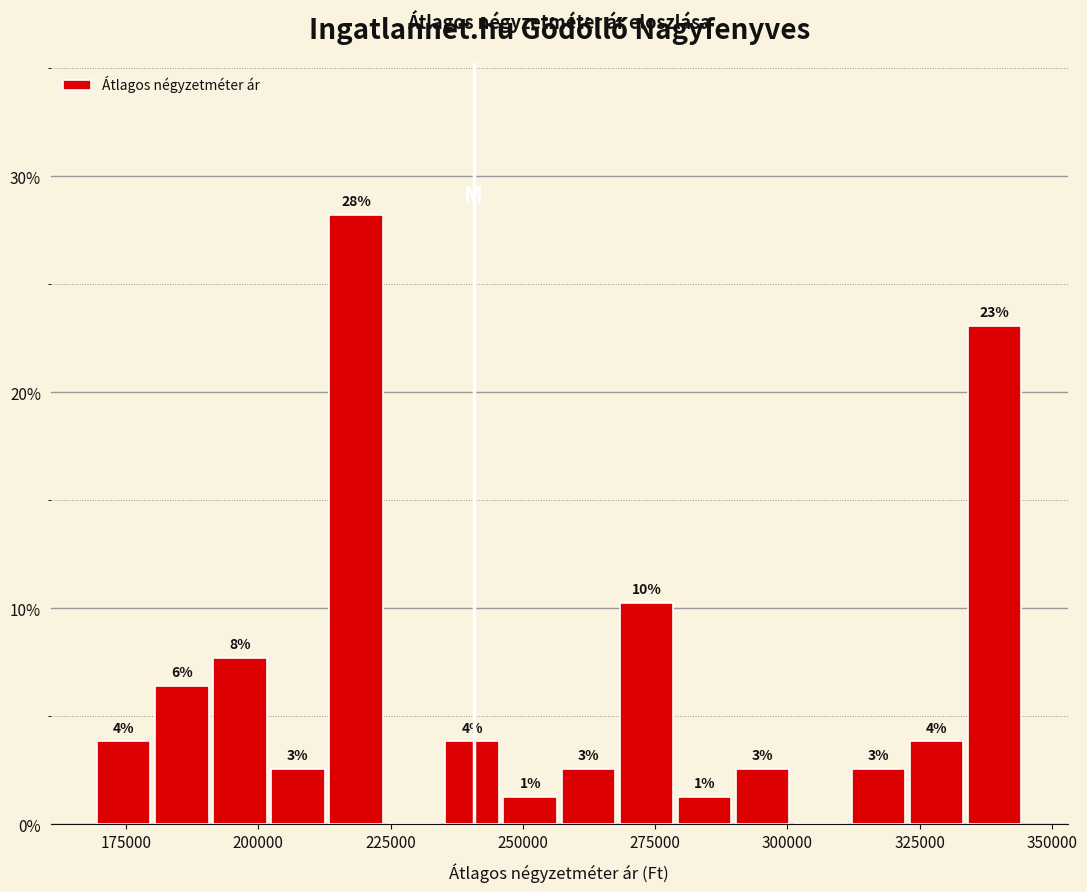

Around what value on the x-axis is the tallest bar? Give the approximate position of its centre, as read against the axis.

220000